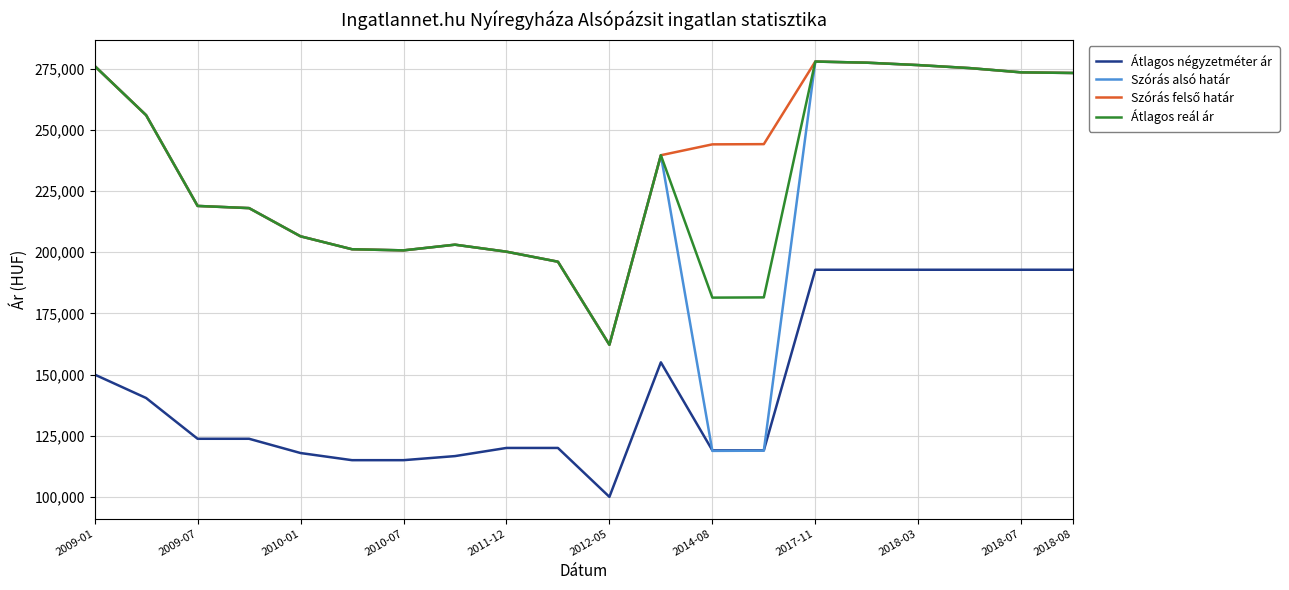

What is the smallest value displayed?

100000